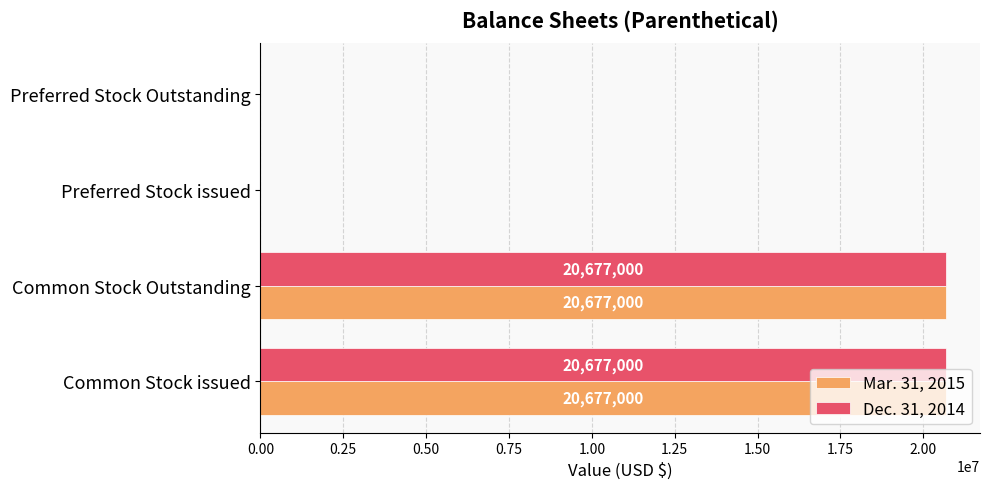

What is the sum of all Dec. 31, 2014 values?

41354000